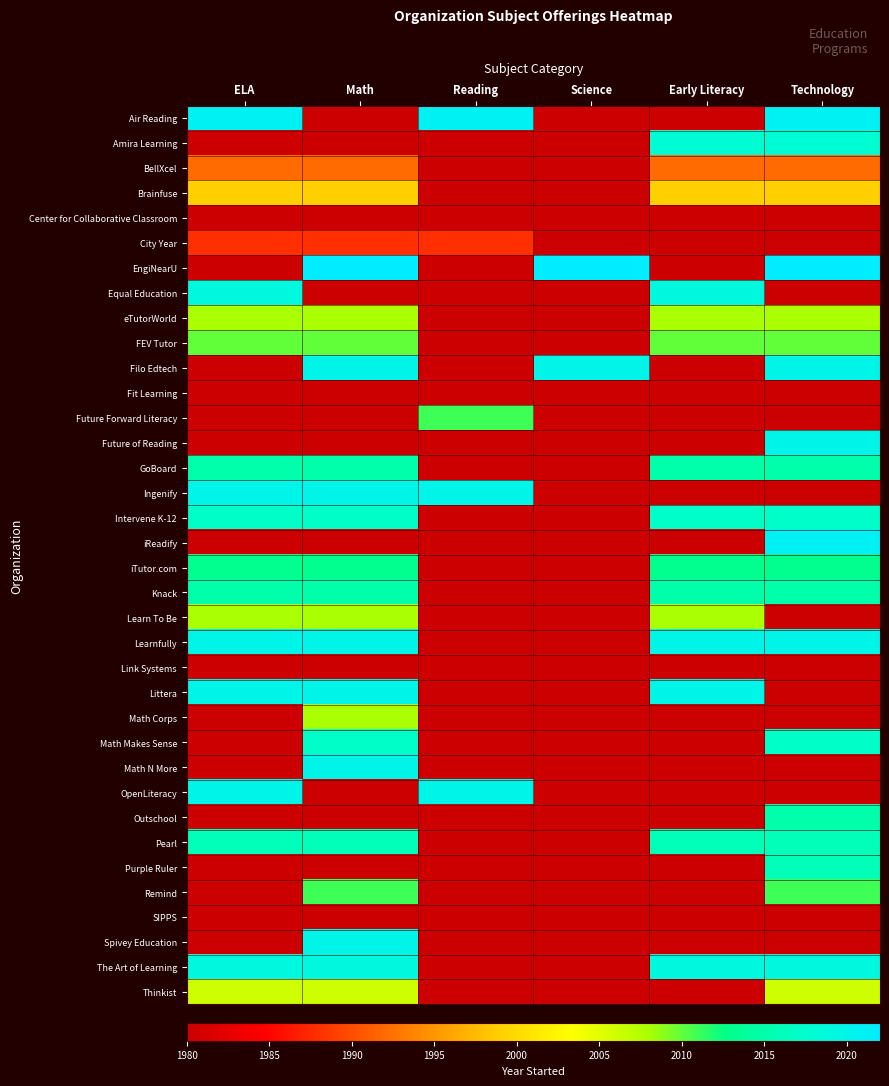

Which series has the largest total across all categories?

Learnfully